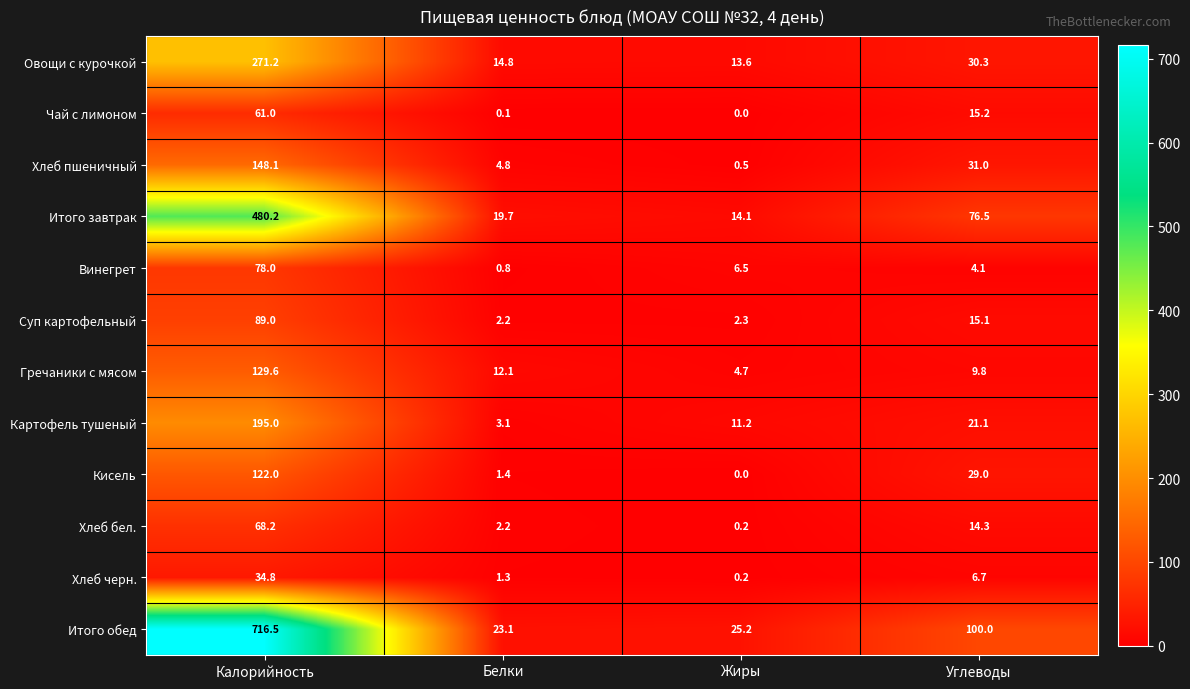

At which category is the sum across all series the highest?

Калорийность